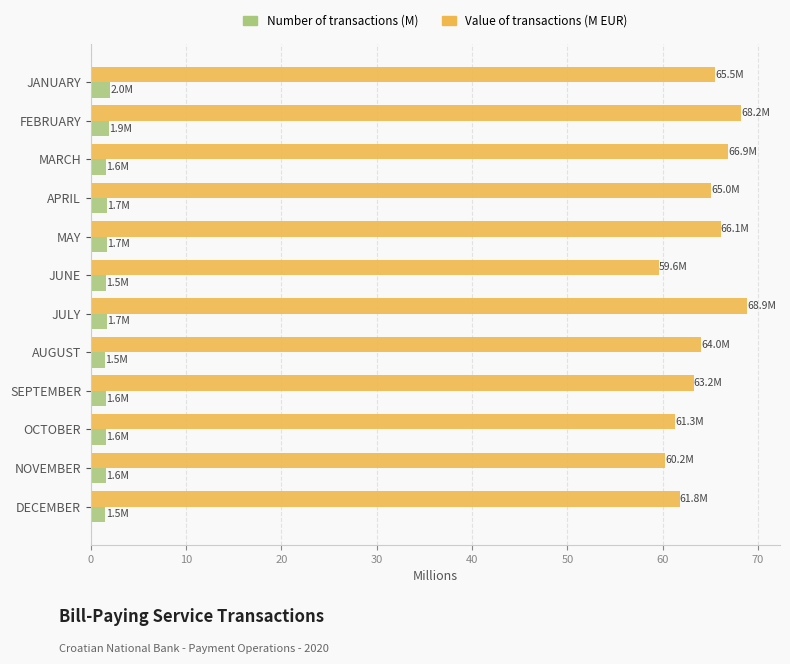

List the series in order of their peak value, lowest first.

Number of transactions (M), Value of transactions (M EUR)